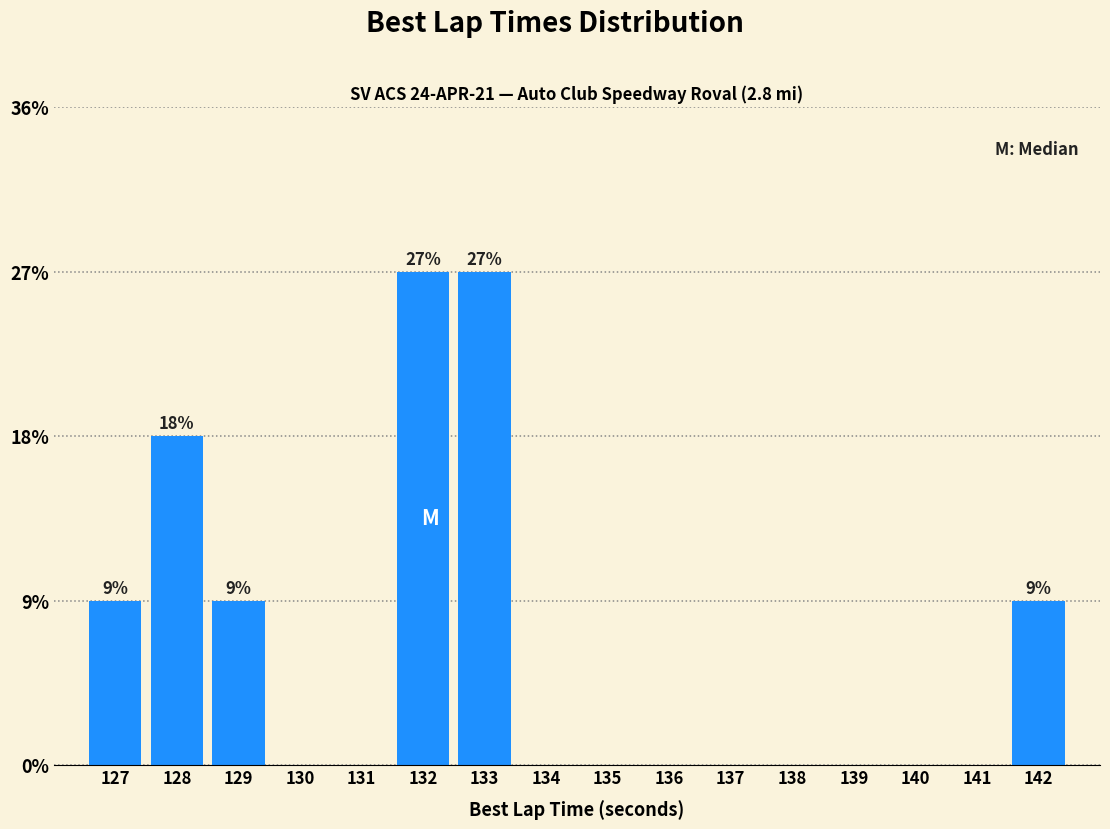

Are the bars horizontal?

No